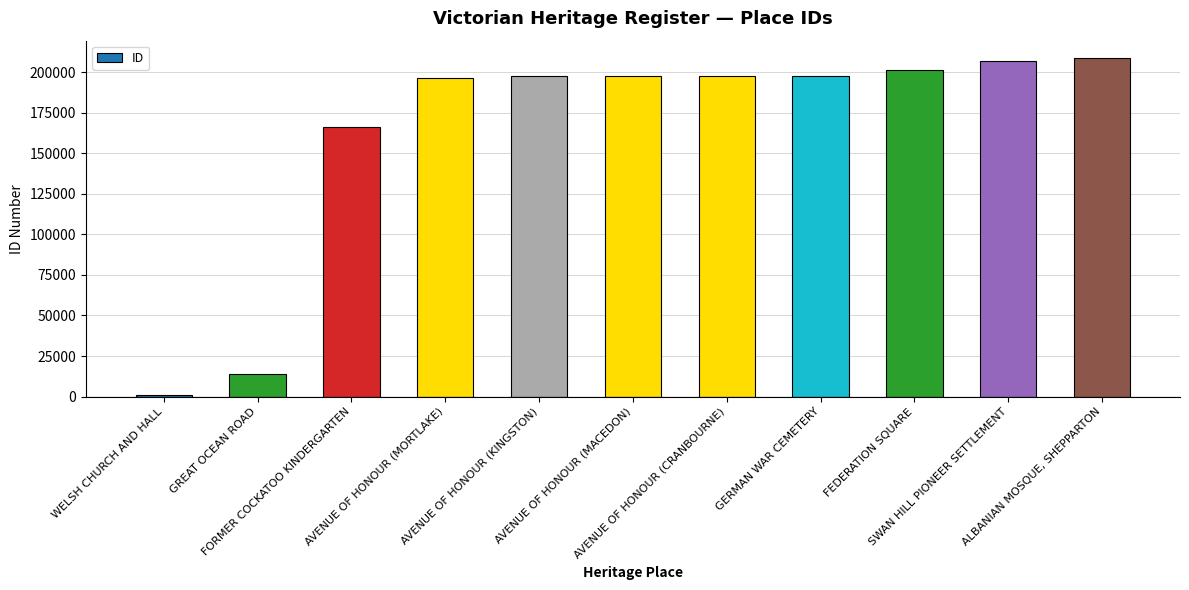

What is the average value?

162202